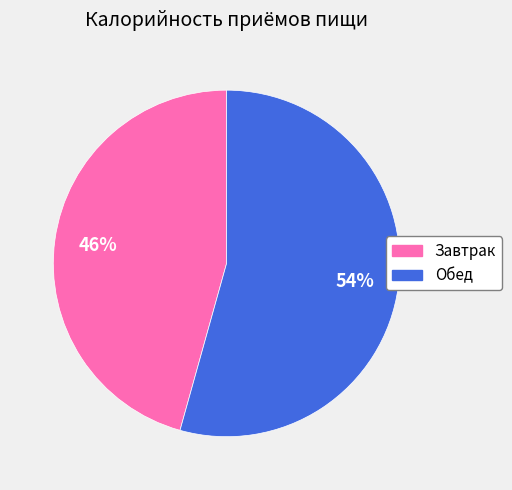

What percentage is the Завтрак slice, to the nearest percent?

46%